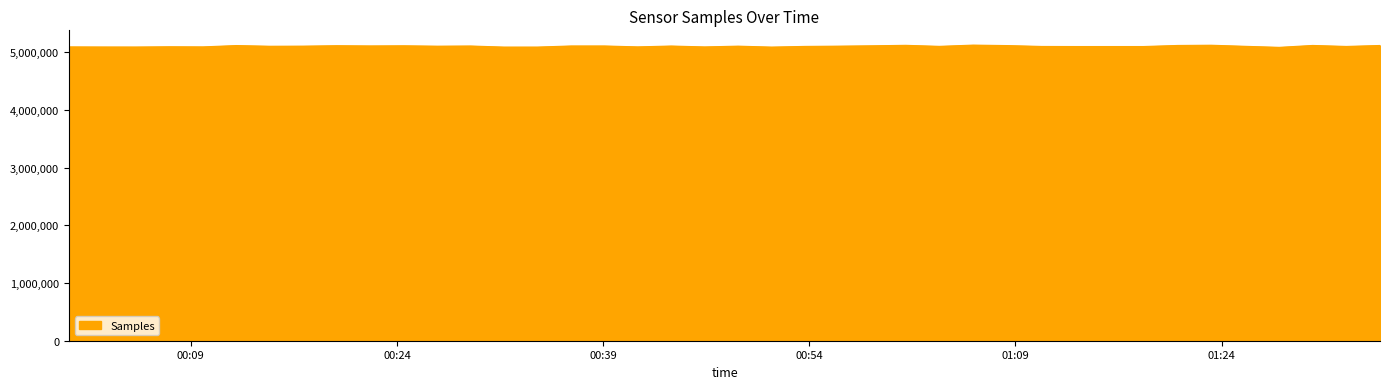

What is the maximum value shown in the chart?

5121096